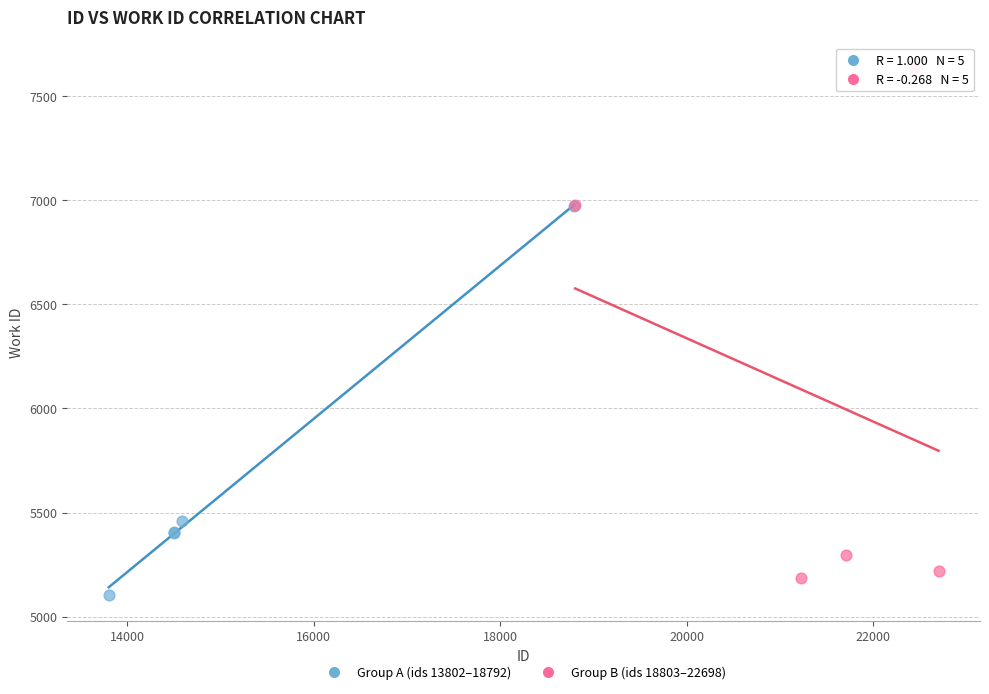

Which series contains the lowest Y value?

Group A (ids 13802–18792)